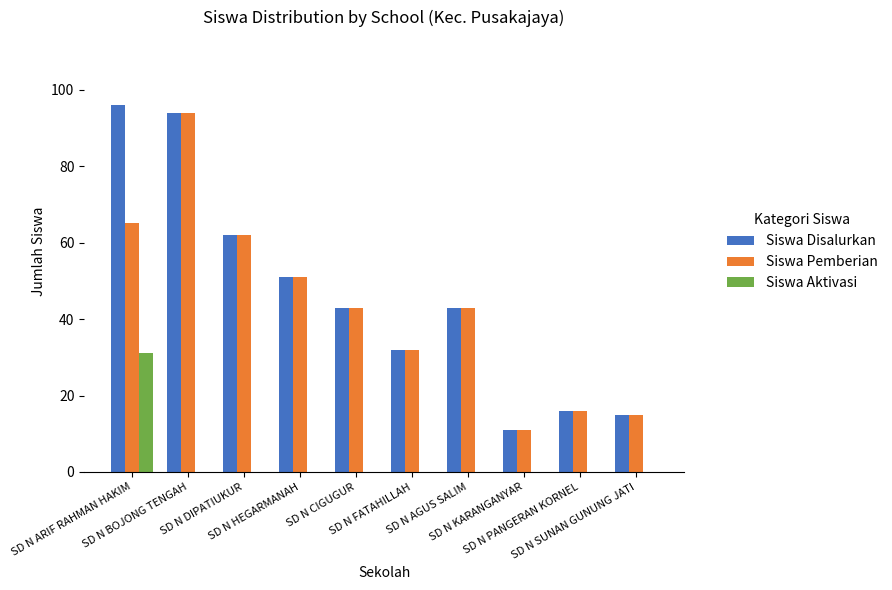

True or false: Siswa Aktivasi has a value of 0 at SD N CIGUGUR.

True